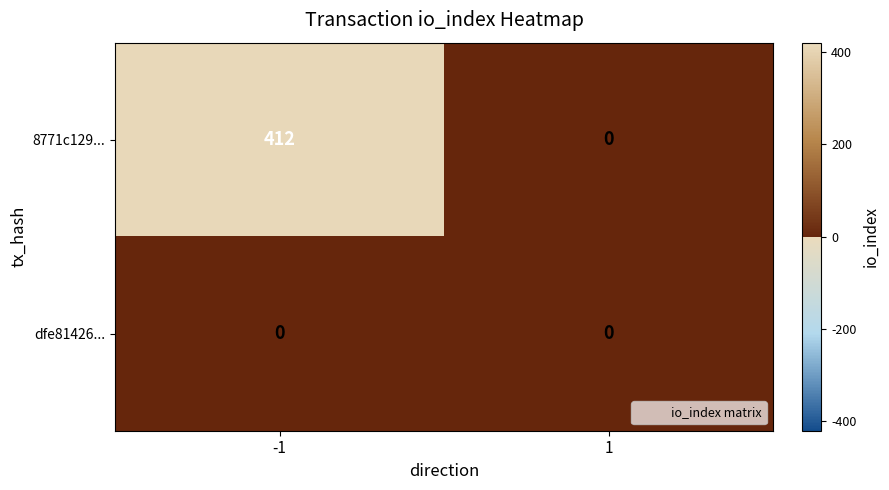

Rank the series by their average value, from highest to lowest.

8771c129..., dfe81426...